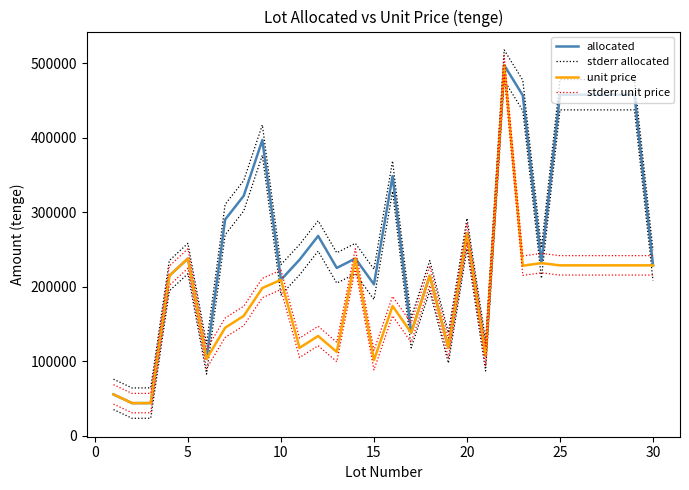

How many lines are shown in the chart?

4